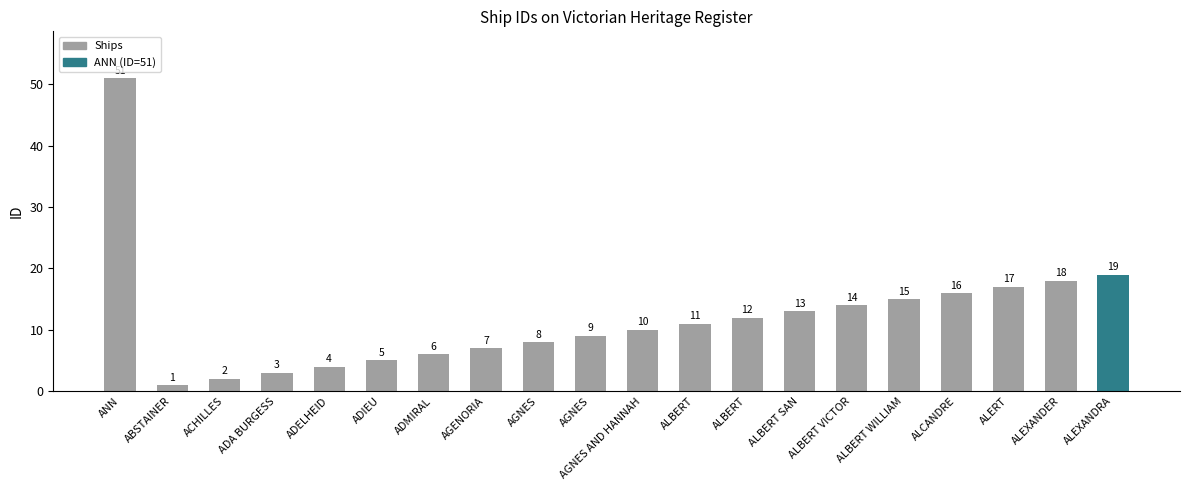

What is the minimum value shown in the chart?

1